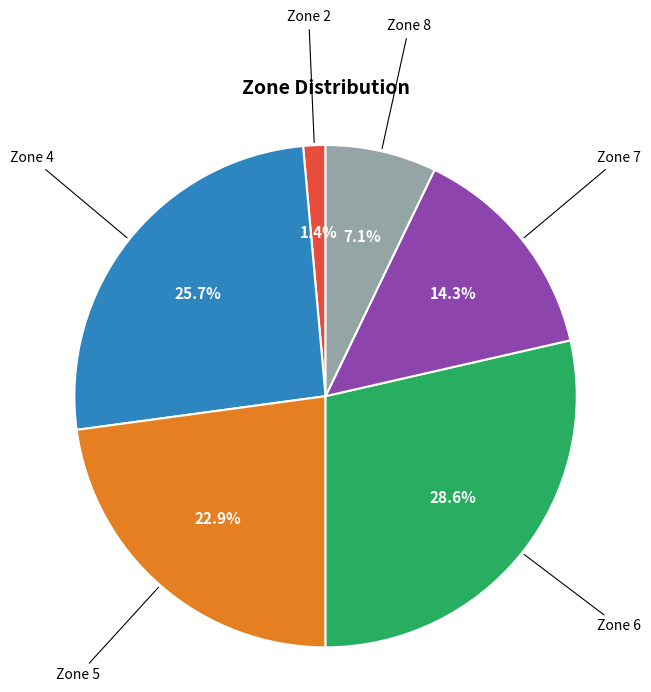

Is there any slice that represents more than half of the pie?

No